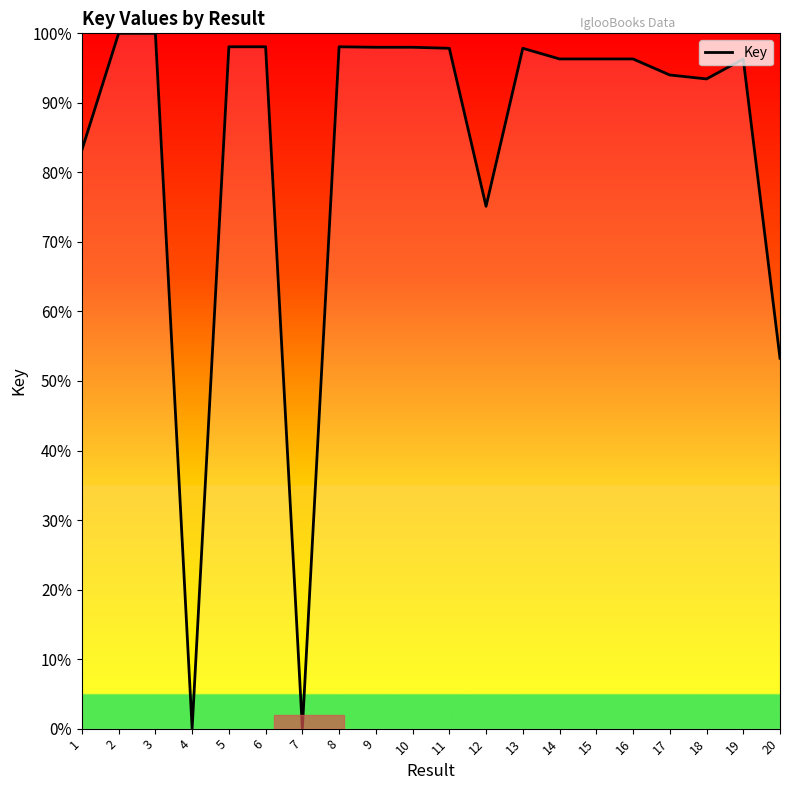

How many lines are shown in the chart?

1